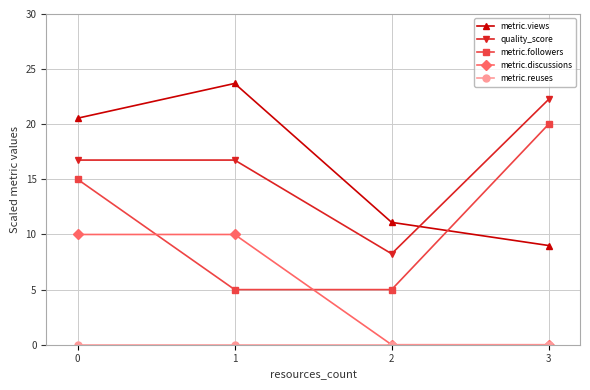

True or false: metric.discussions and metric.followers intersect in this chart.

True